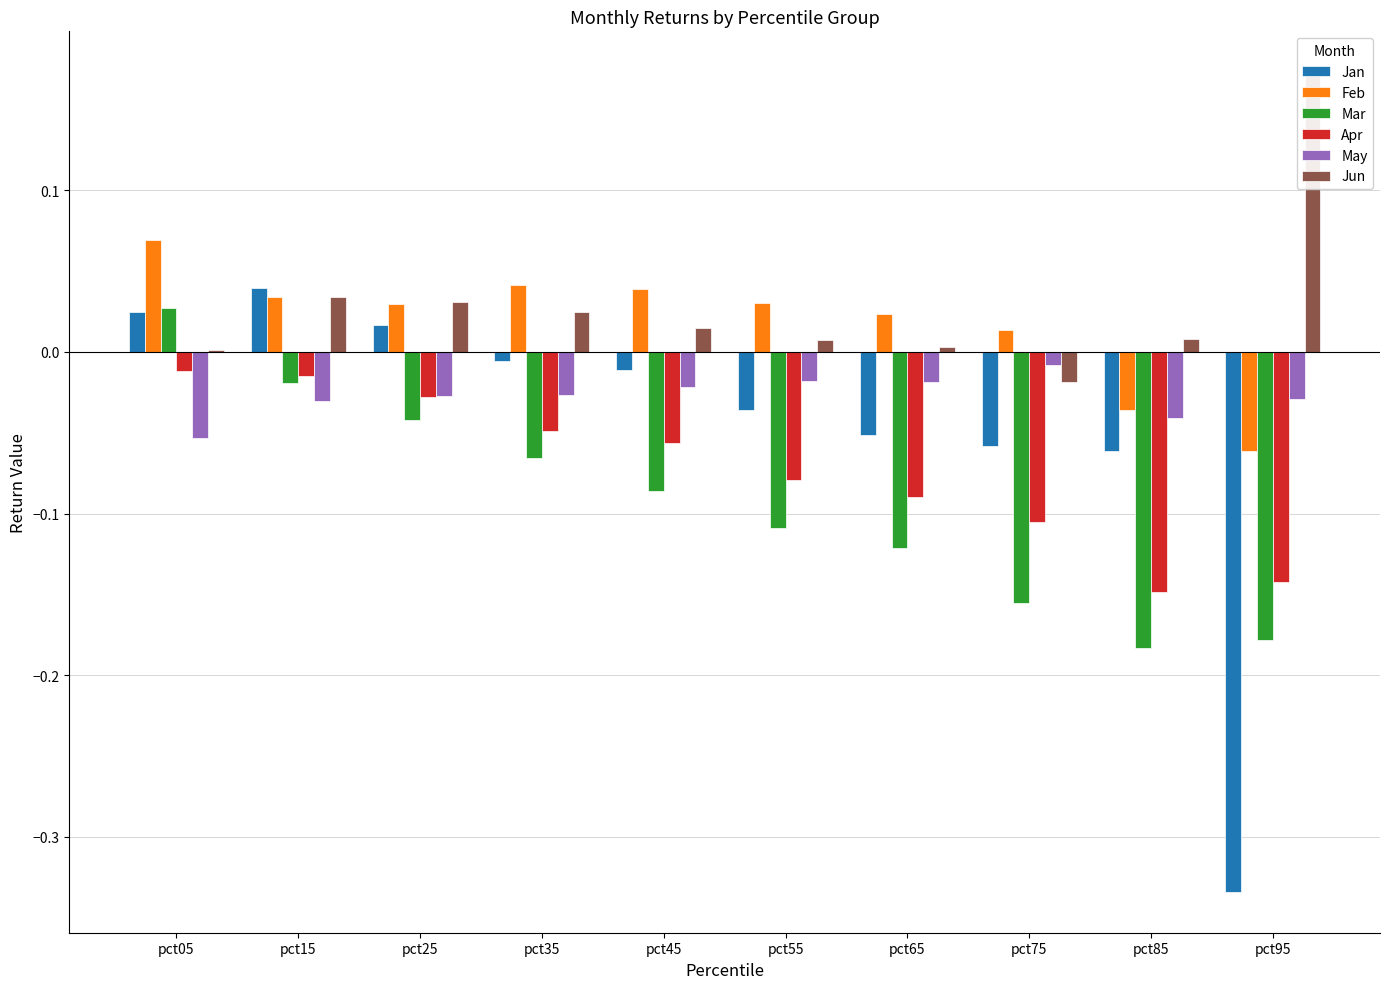

What is the value of the Mar bar at the 9th from the left?

-0.2